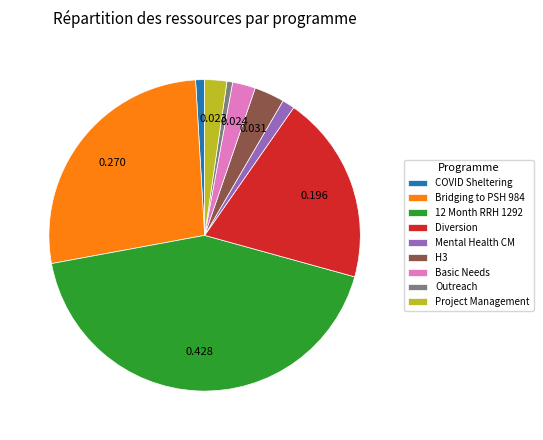

Between Diversion and Mental Health CM, which is larger?

Diversion